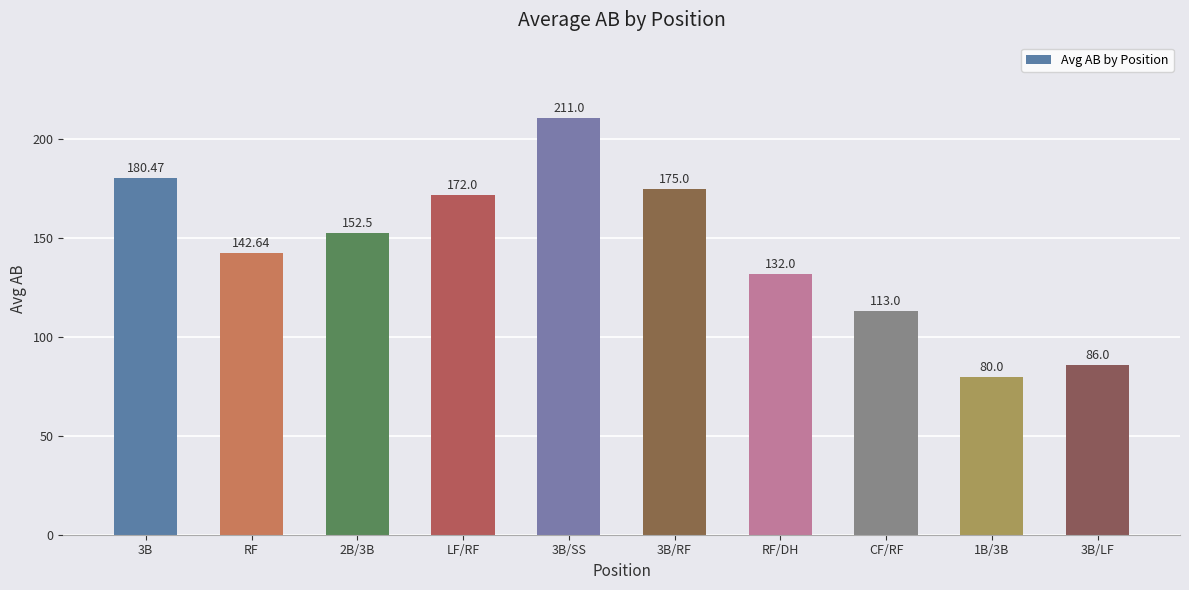

Which category has the lowest value across all series?

1B/3B